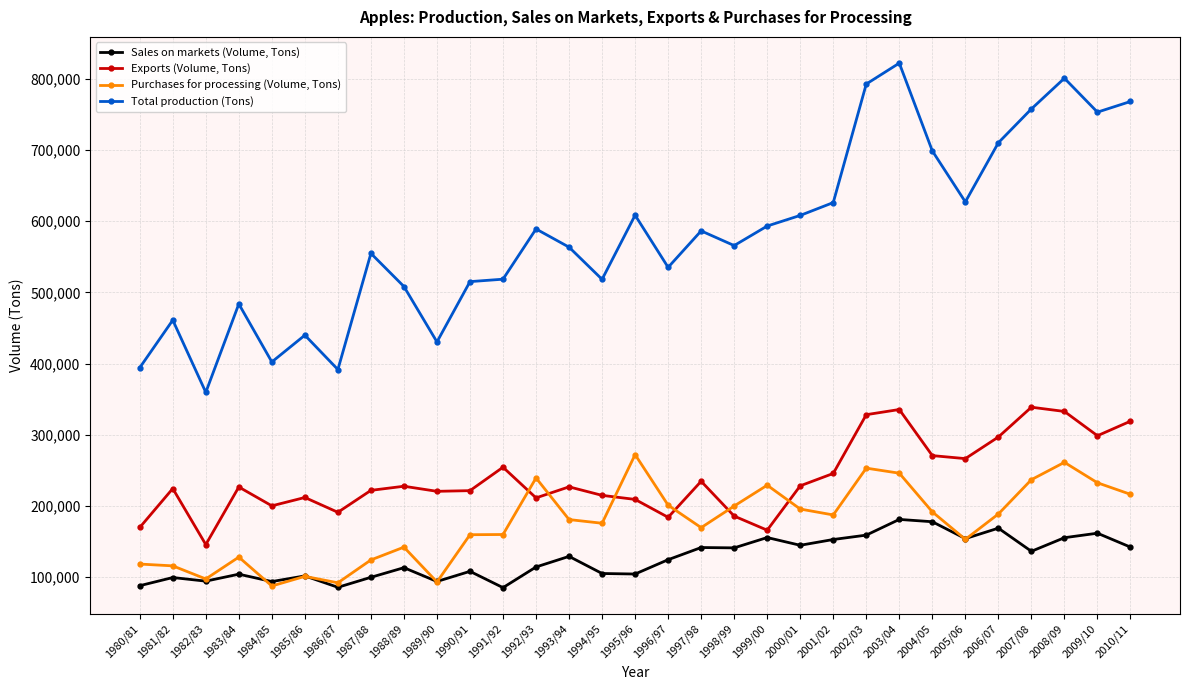

What are all the series names shown in the legend?

Sales on markets (Volume, Tons), Exports (Volume, Tons), Purchases for processing (Volume, Tons), Total production (Tons)